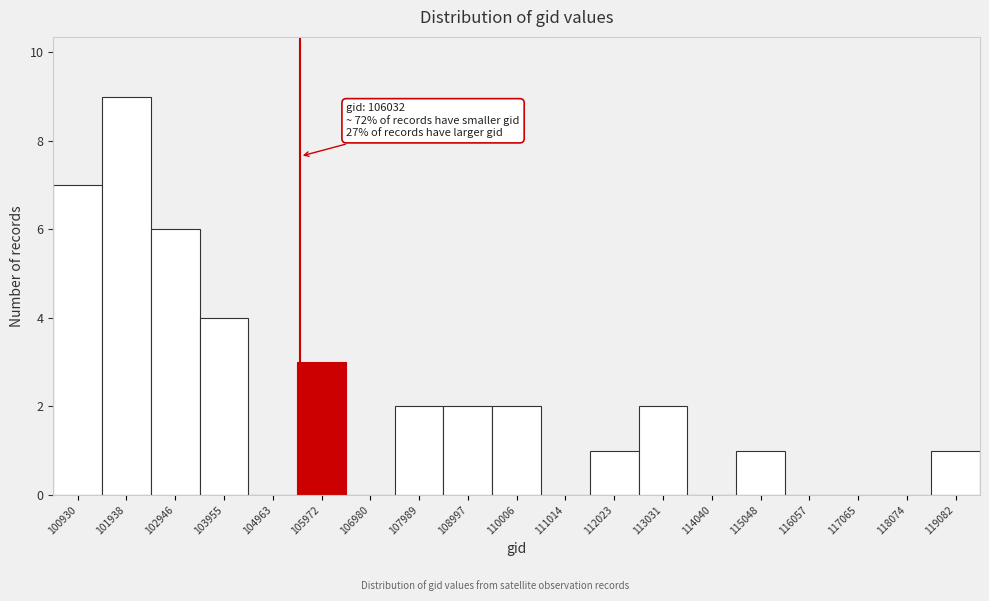

Reading right to left, transcribe all the data shown in this chart.

119082=1	118074=0	117065=0	116057=0	115048=1	114040=0	113031=2	112023=1	111014=0	110006=2	108997=2	107989=2	106980=0	105972=3	104963=0	103955=4	102946=6	101938=9	100930=7